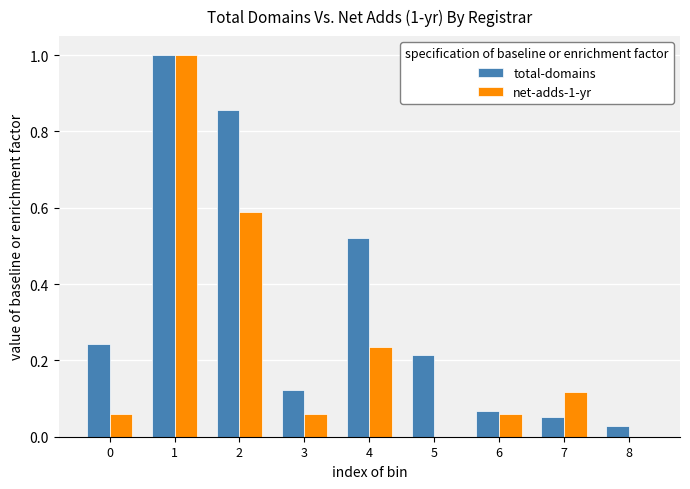

Is it true that total-domains equals 0.0 at 7?

False